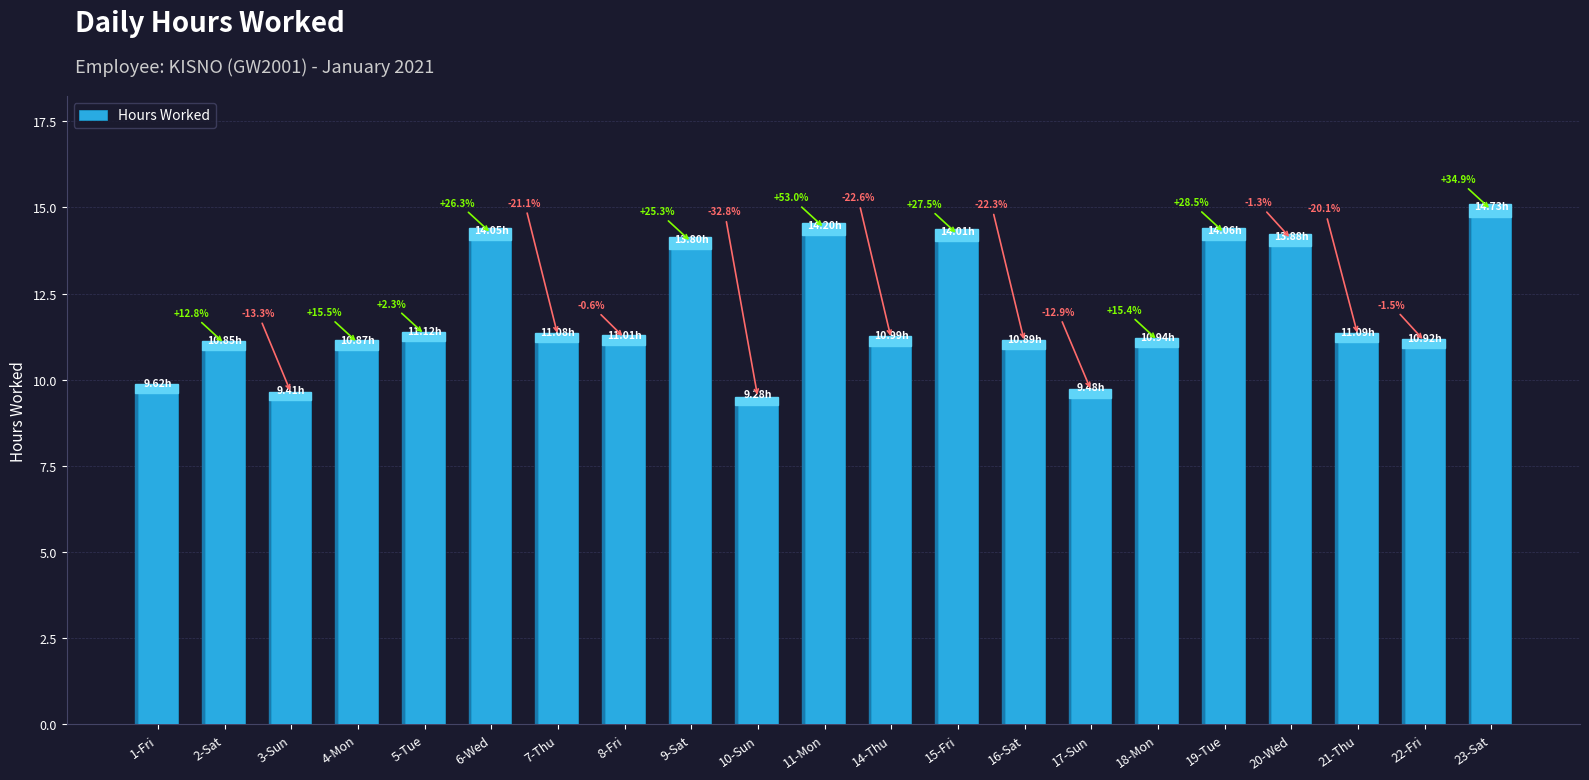

Reading left to right, extract all data points from this chart.

9.6	10.8	9.4	10.9	11.1	14.1	11.1	11.0	13.8	9.3	14.2	11.0	14.0	10.9	9.5	10.9	14.1	13.9	11.1	10.9	14.7